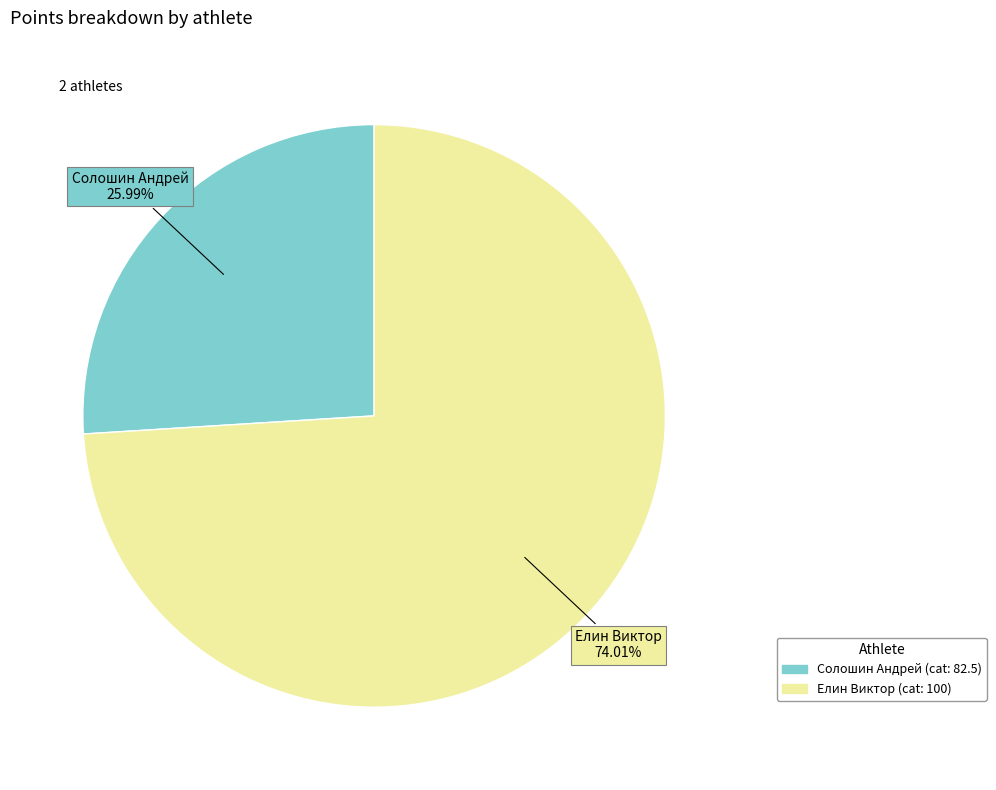

What is the total percentage of Солошин Андрей and Елин Виктор?

100.0%